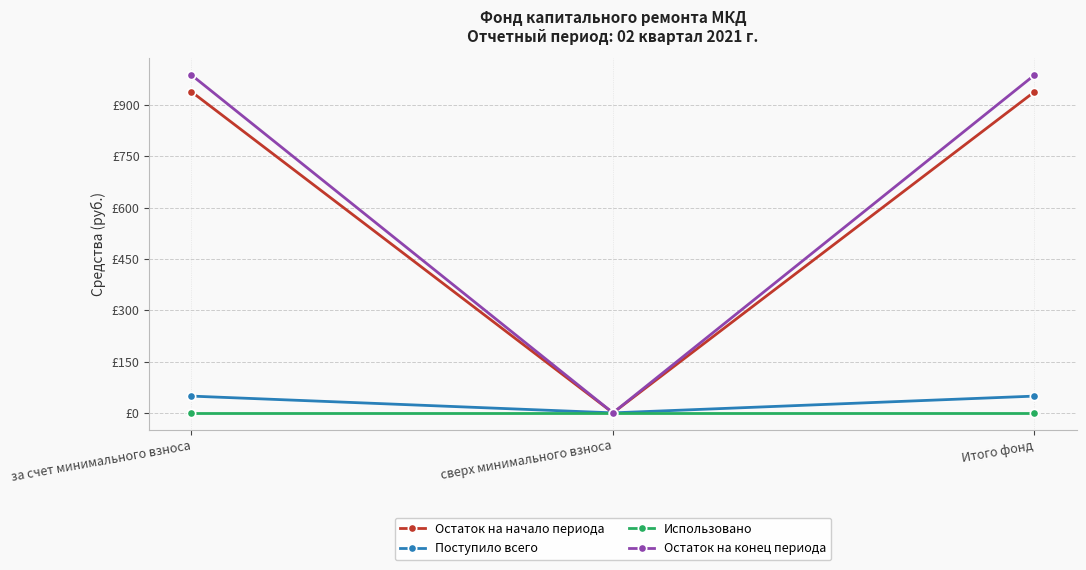

Reading right to left, list all the values displayed in this chart.

Остаток на начало периода: 938.6	0.0	938.6
Поступило всего: 49.0	0.0	49.0
Использовано: 0.0	0.0	0.0
Остаток на конец периода: 987.6	0.0	987.6